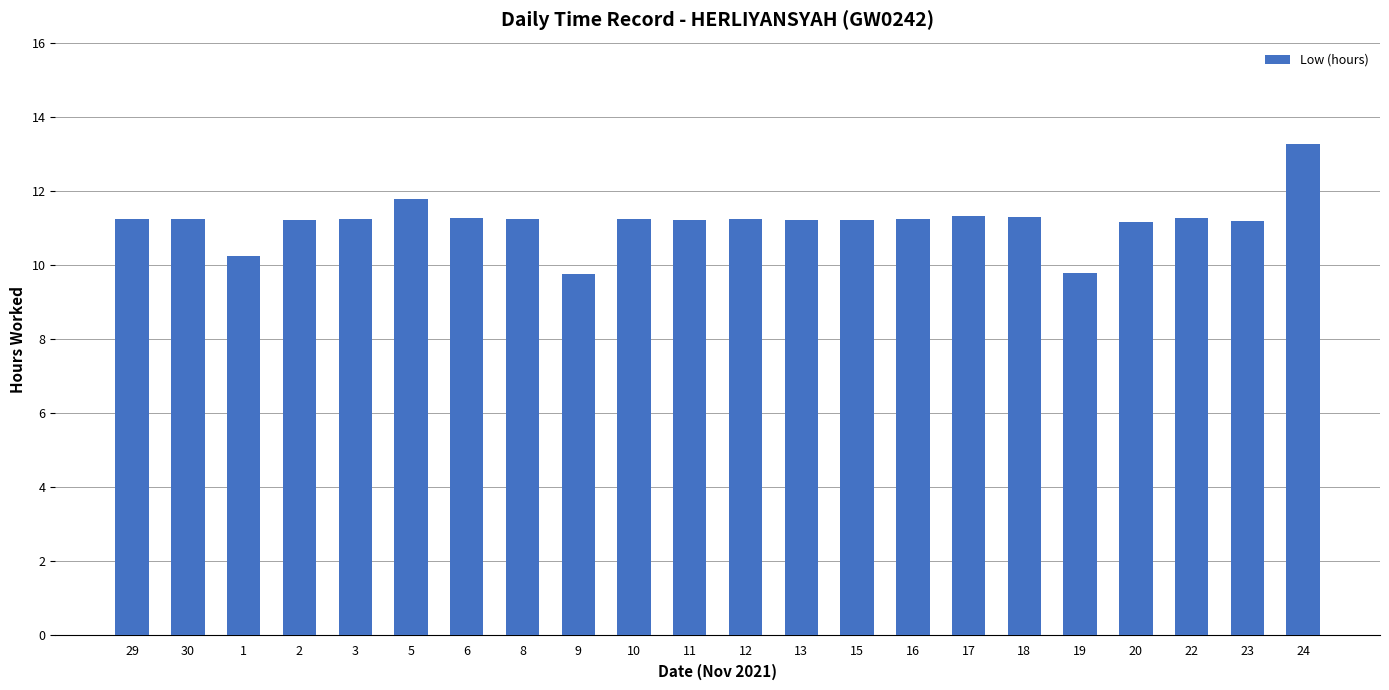

What is the ratio of the value at 23 to the value at 10?

1.0